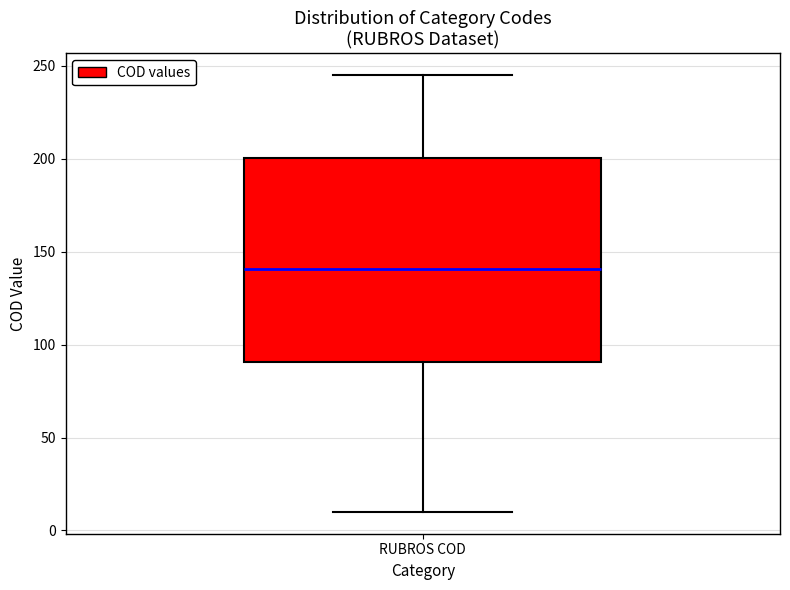

Transcribe this box plot: give where the median line is, the range the box spans, and where the two whiskers end, as read against the y-axis. The values are not printed on the chart, so give them approximately, as read against the axis.

median 140, box 90 to 200, whiskers 10 to 245